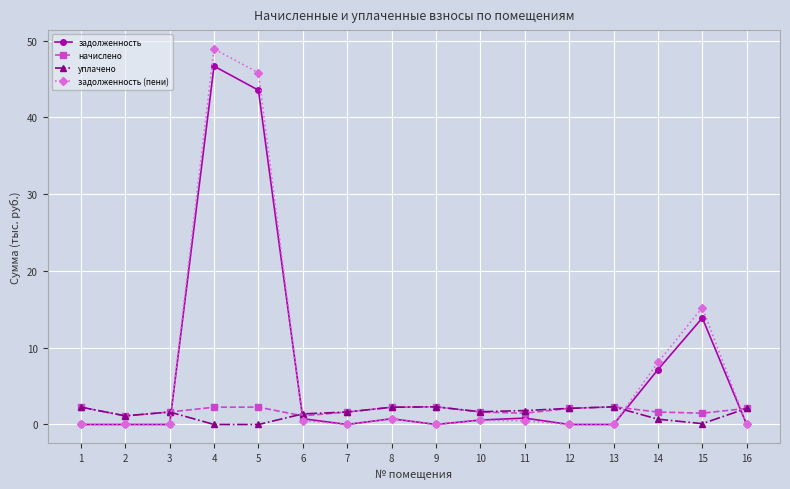

Is the value of уплачено at 11 greater than the value of задолженность at 15?

No